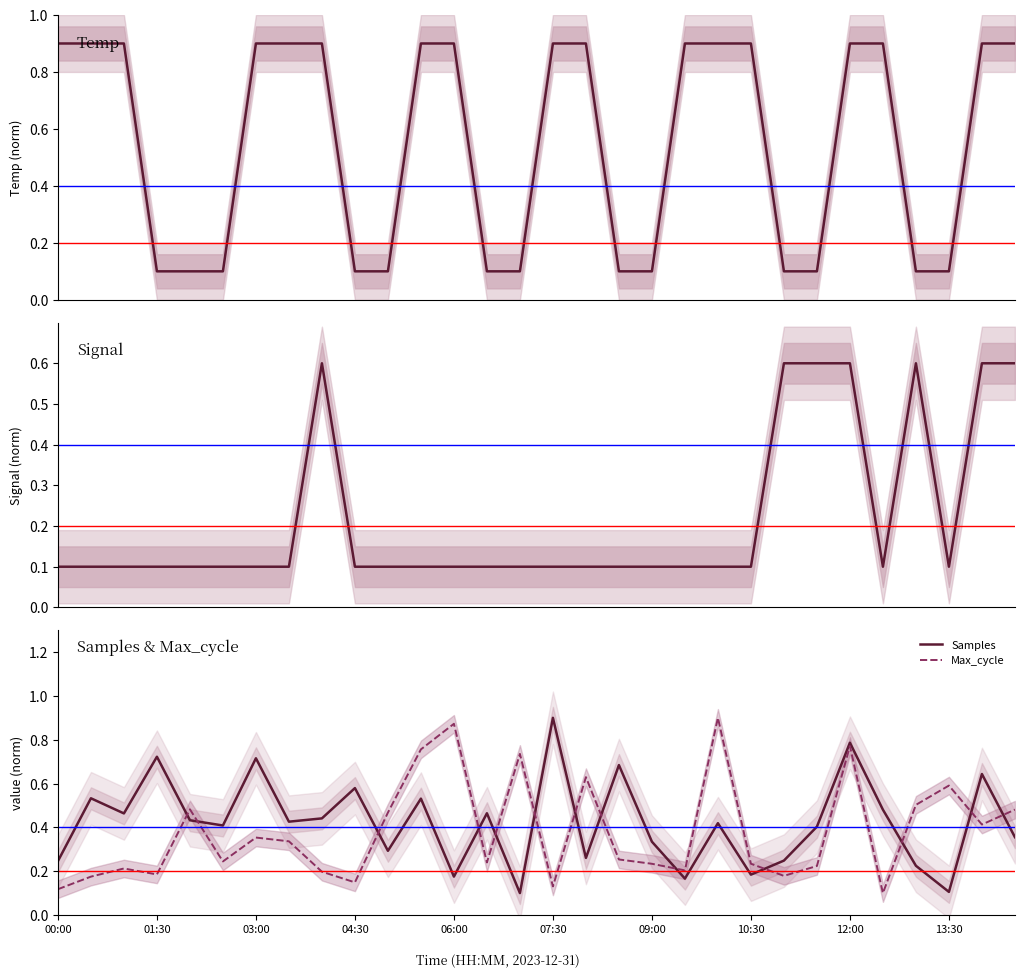

Which series has the widest spread of values?

Samples